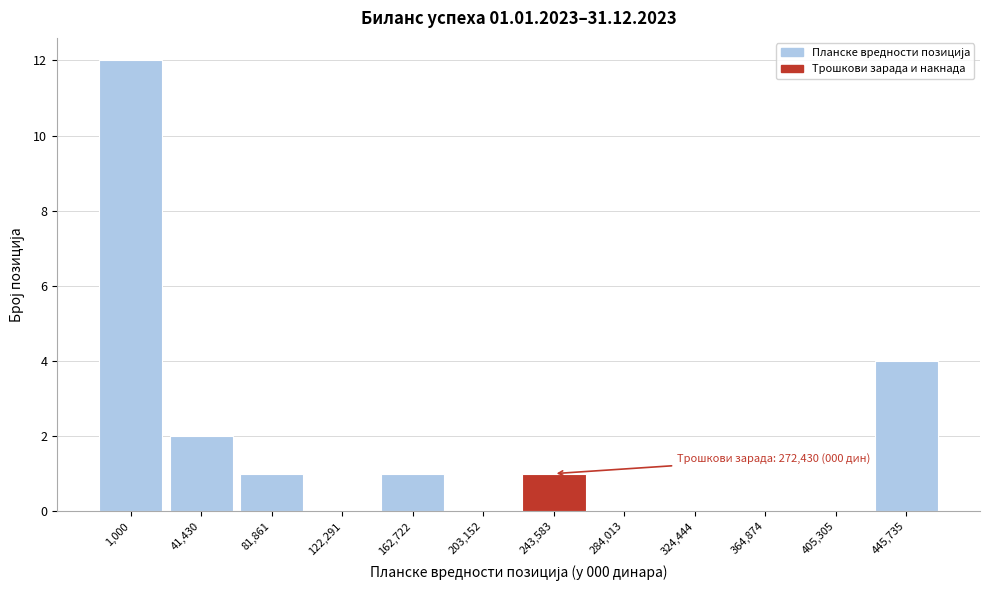

Reading right to left, transcribe all the data shown in this chart.

445,735=4	405,305=0	364,874=0	324,444=0	284,013=0	243,583=1	203,152=0	162,722=1	122,291=0	81,861=1	41,430=2	1,000=12